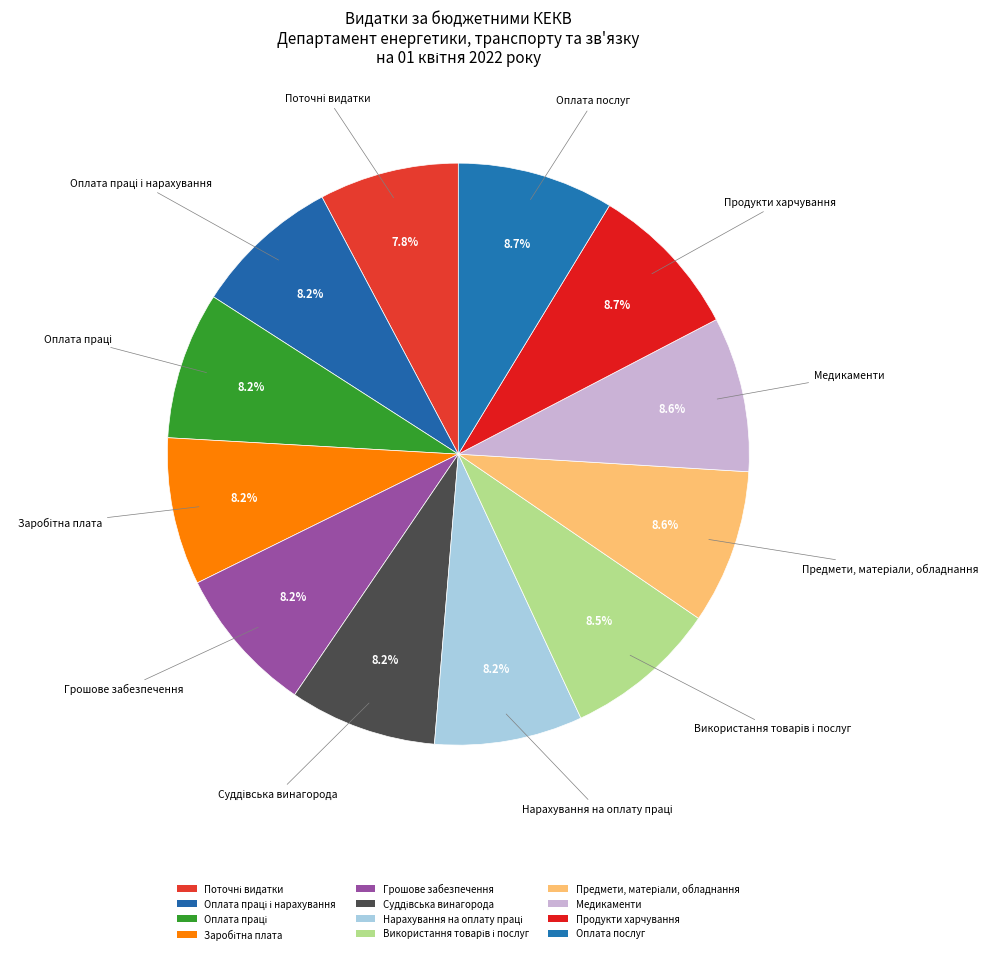

To the nearest percent, what percentage of the pie is Продукти харчування?

9%